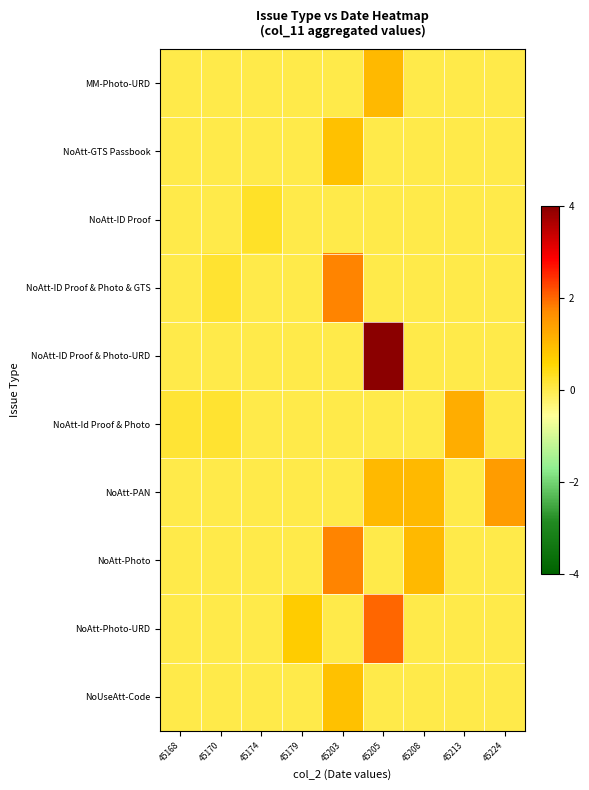

What is the difference between the highest and lowest values at 45205?

4.0